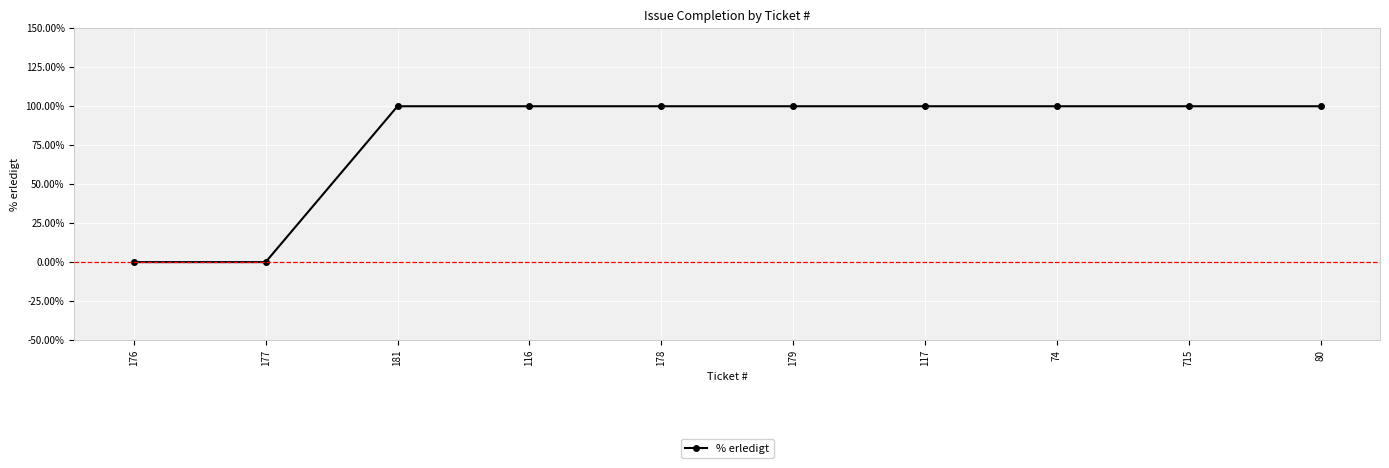

Reading left to right, extract all data points from this chart.

0	0	1	1	1	1	1	1	1	1